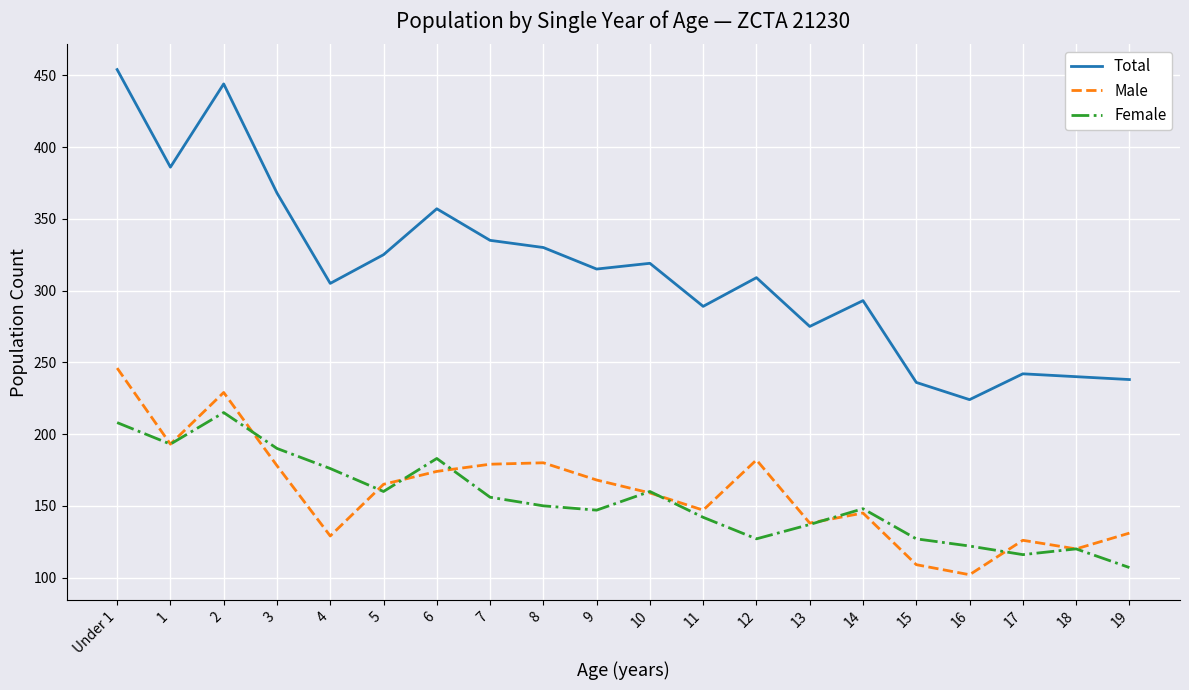

The Female series shows 95 at 11. True or false?

False